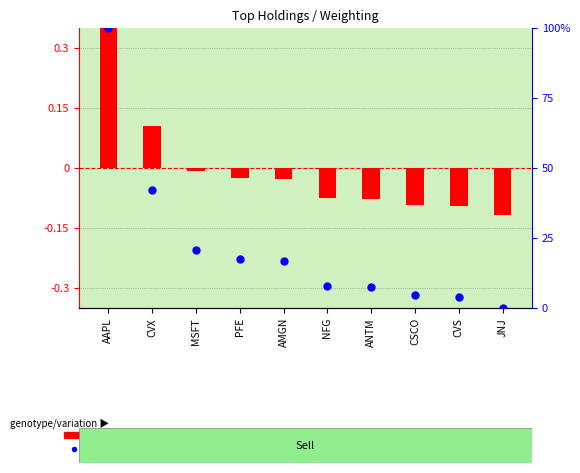

What are all the series names shown in the legend?

transformed count, percentile rank within the sample